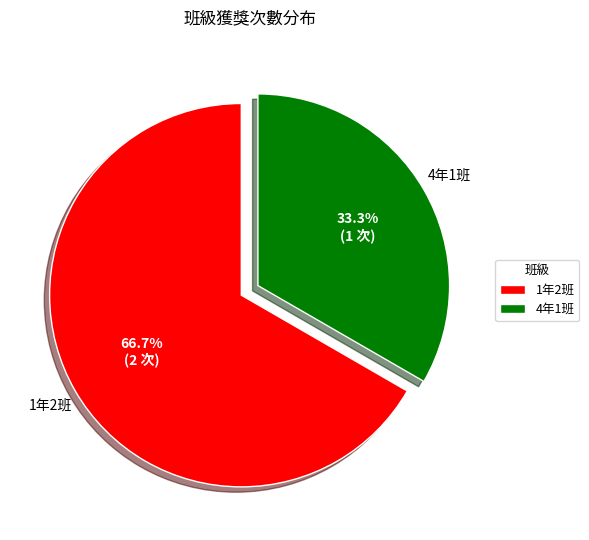

Rank the categories by value from highest to lowest.

1年2班, 4年1班